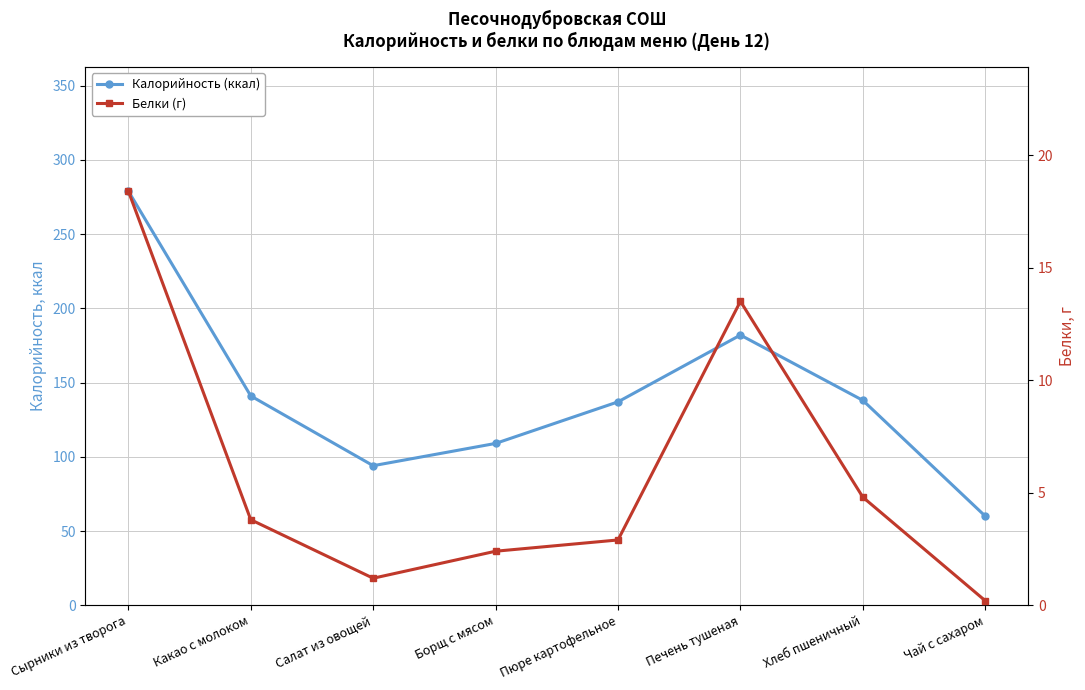

Read the Калорийность (ккал) value at Пюре картофельное.

137.0